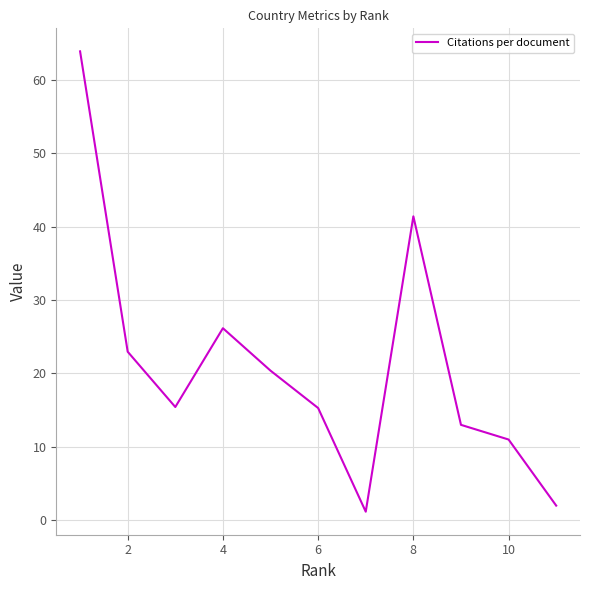

What is the difference between the maximum and minimum values?

62.7